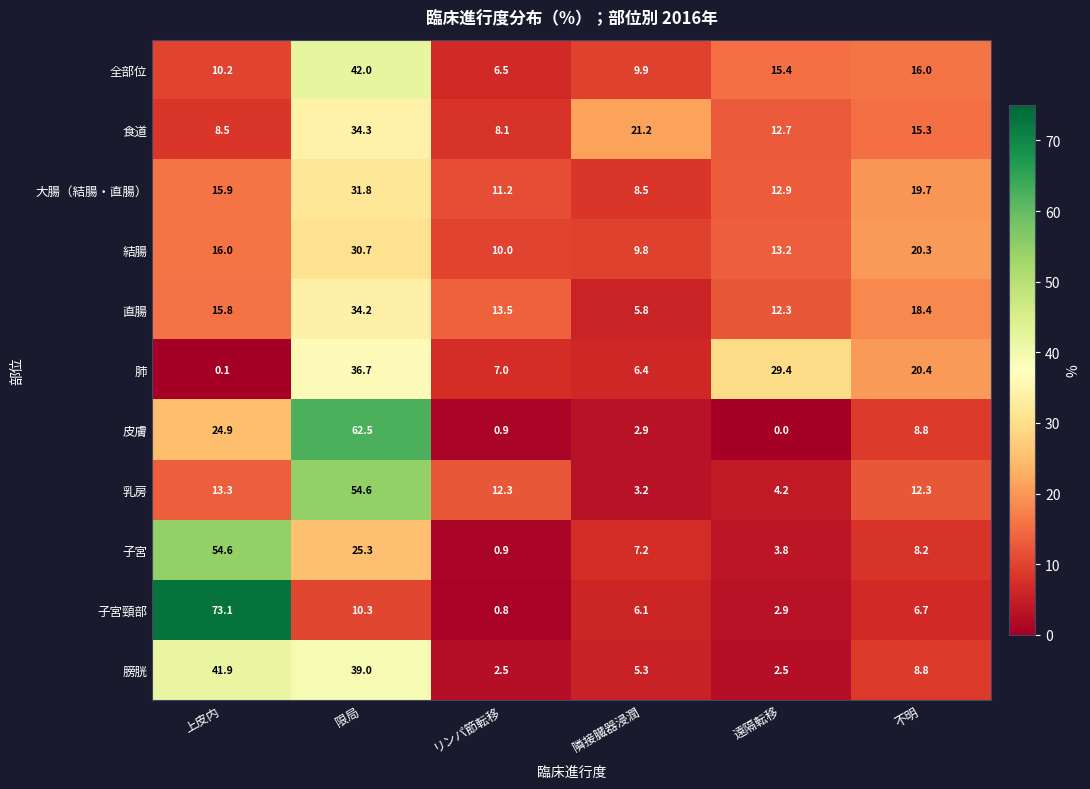

The 直腸 series shows 18.4 at 不明. True or false?

True